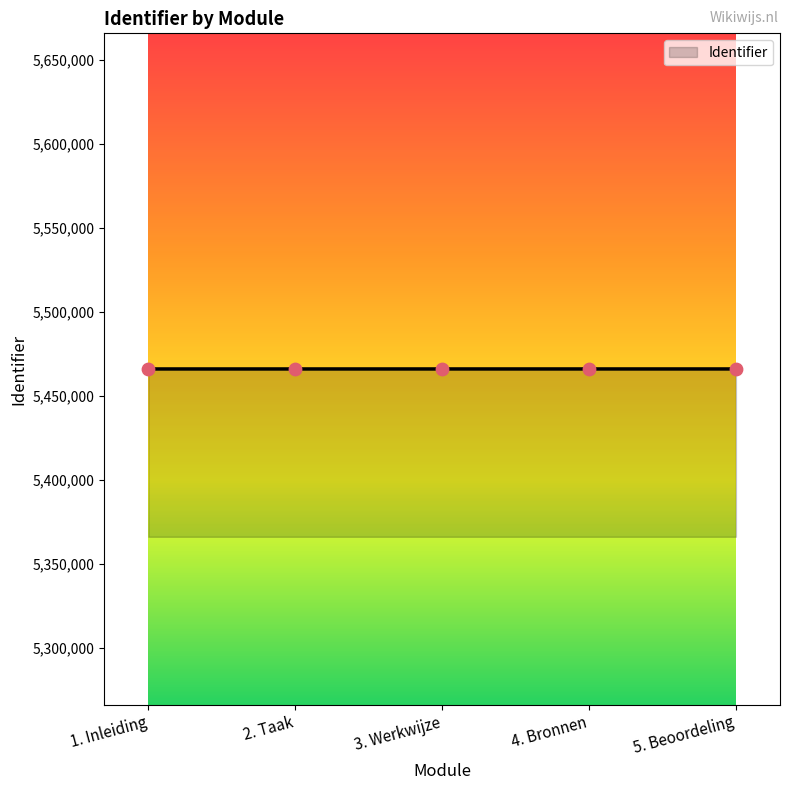

What is the ratio of the value at 1. Inleiding to the value at 5. Beoordeling?

1.0